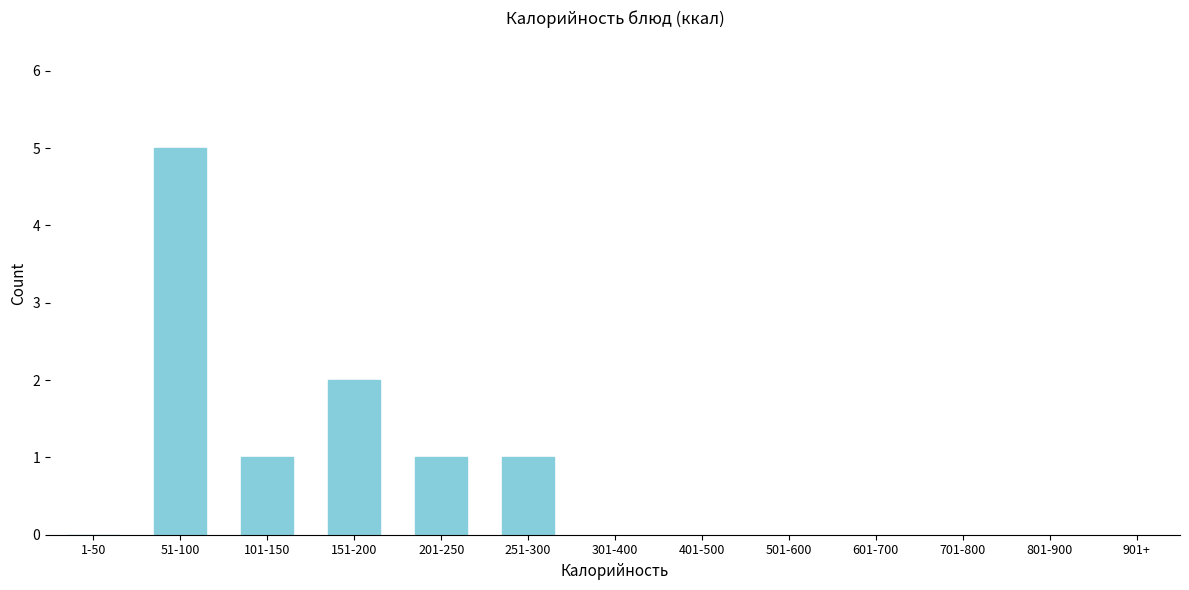

Reading left to right, transcribe all the data shown in this chart.

1-50=0	51-100=5	101-150=1	151-200=2	201-250=1	251-300=1